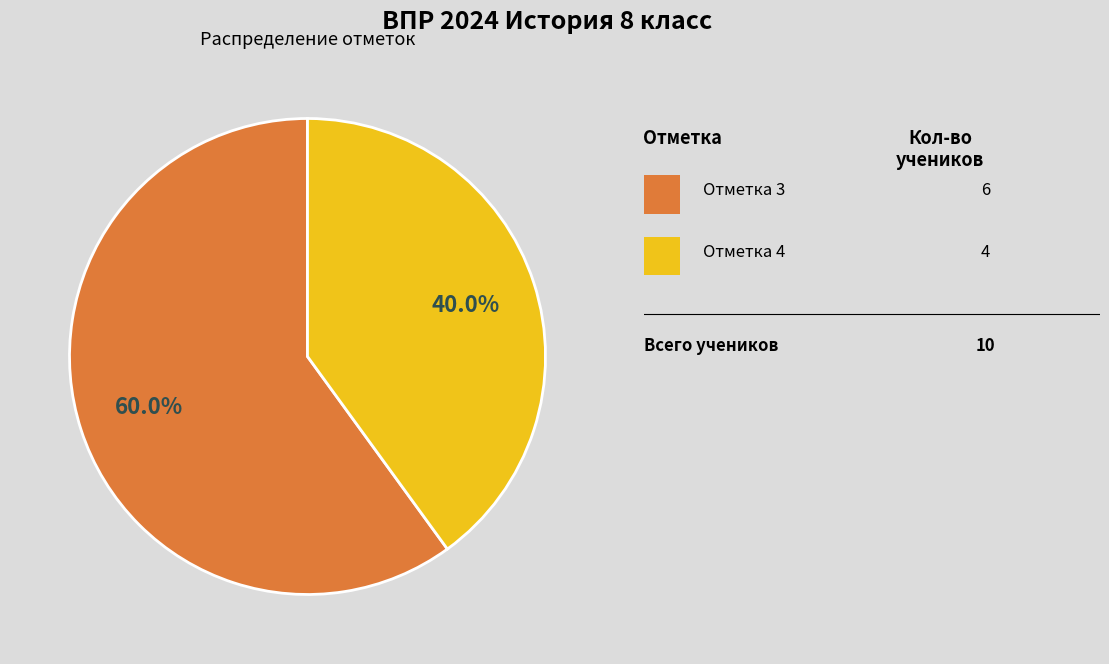

Is there any slice that represents more than half of the pie?

Yes